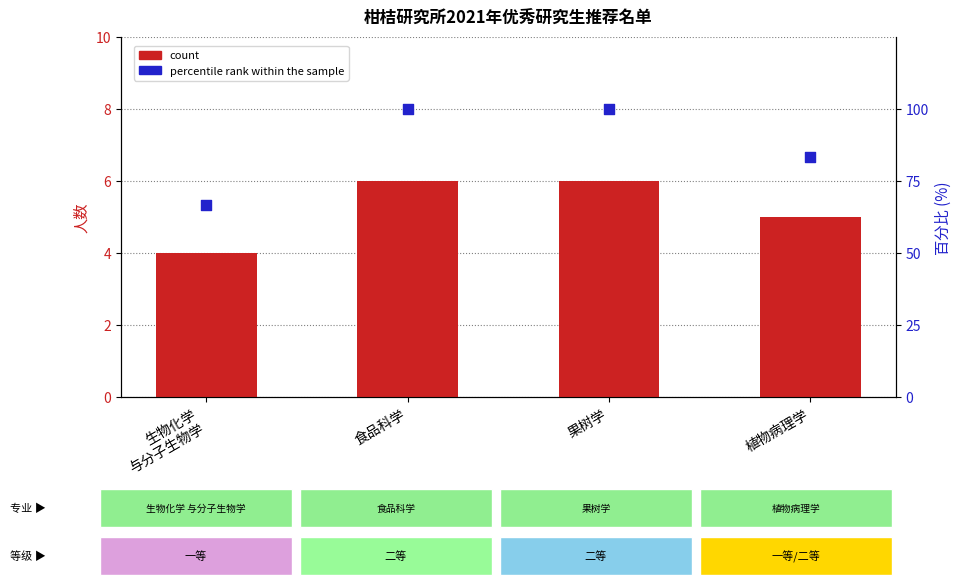

What is the total value across all series at 生物化学
与分子生物学?

70.7